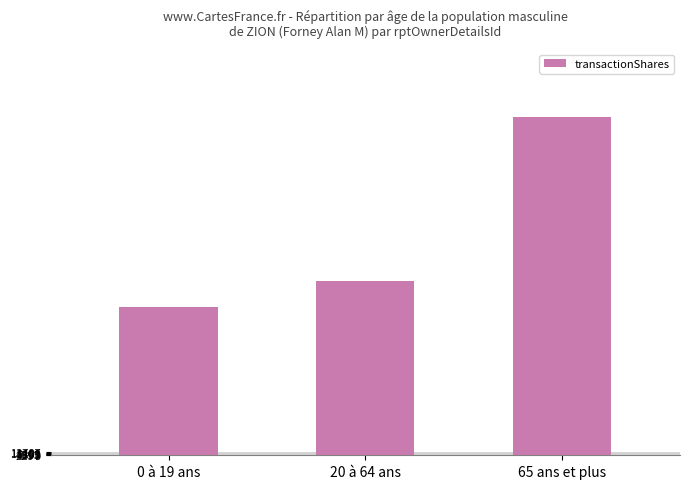

What is the value of the 3rd bar from the left?

13787